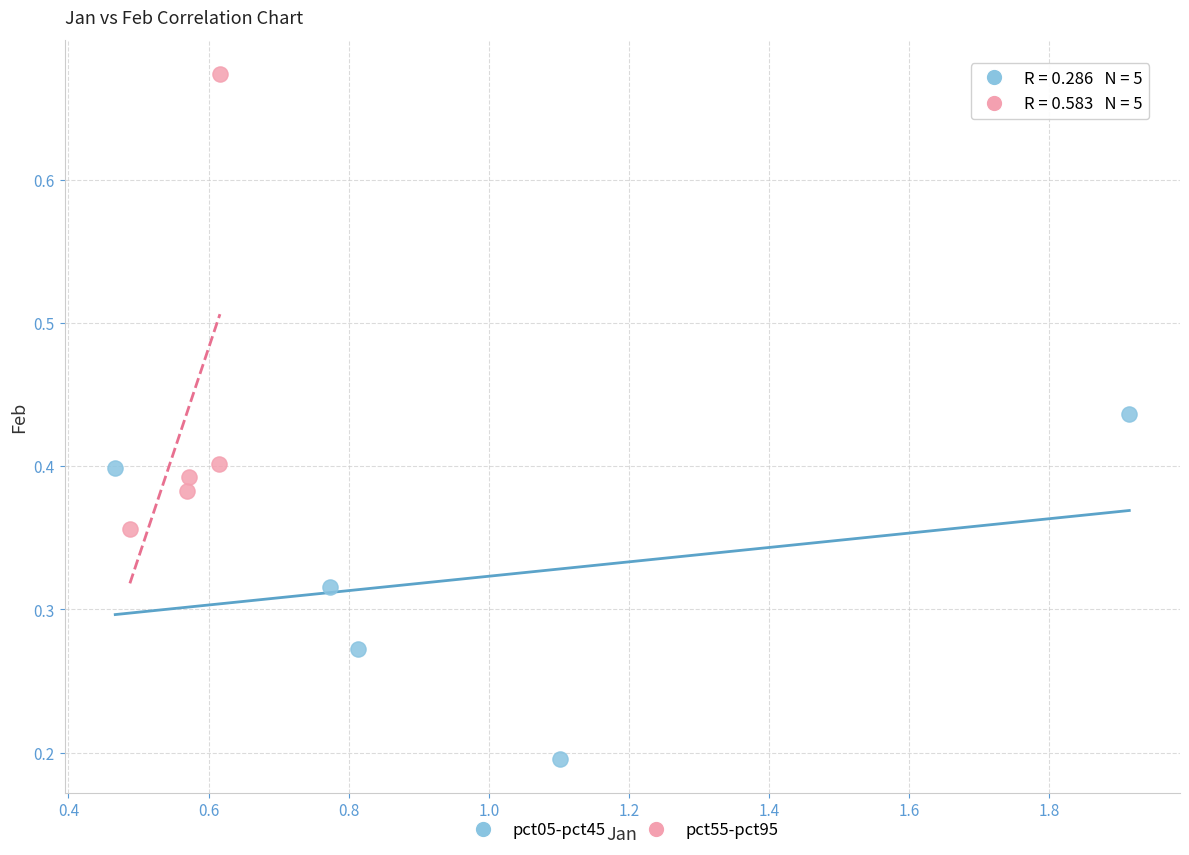

Which series contains the lowest Y value?

pct05-pct45